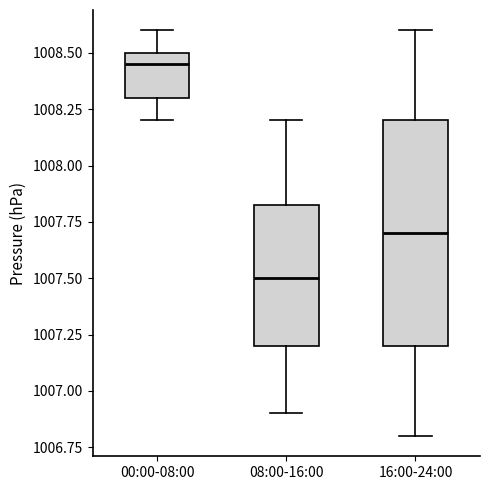

Which box is the tallest, from its lower edge to its upper edge?

16:00-24:00